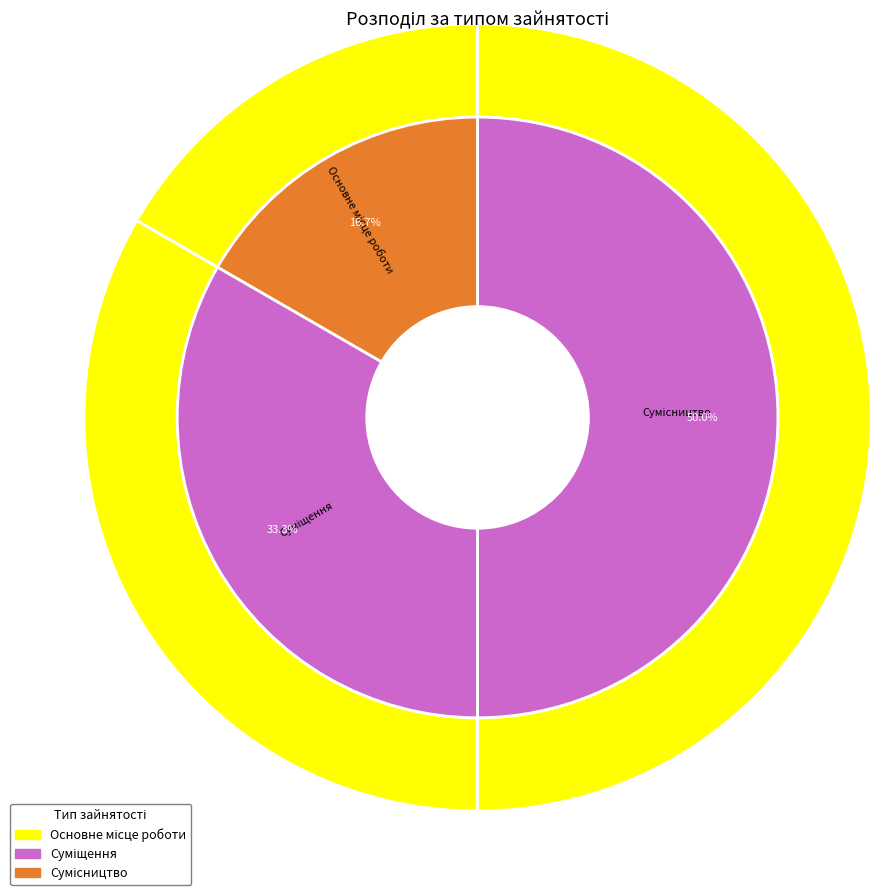

To the nearest percent, what is the difference between the Основне місце роботи and Сумісництво slice percentages?

33%